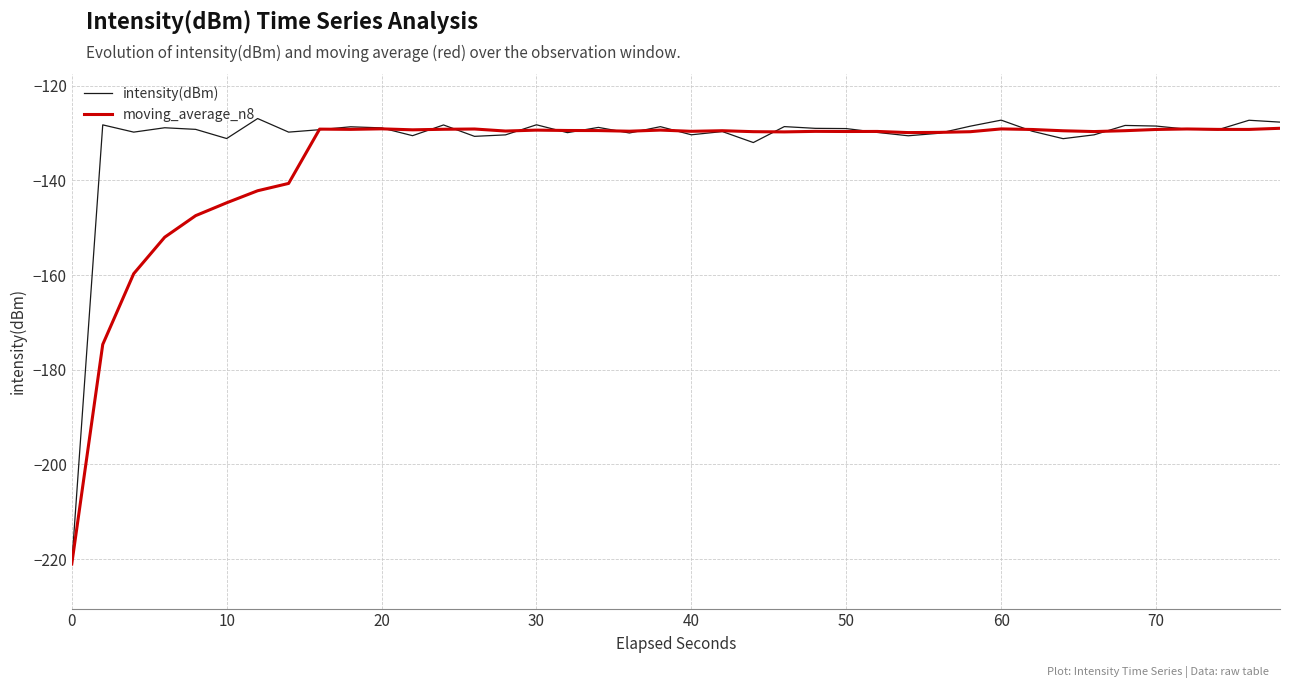

What are all the series names shown in the legend?

intensity(dBm), moving_average_n8